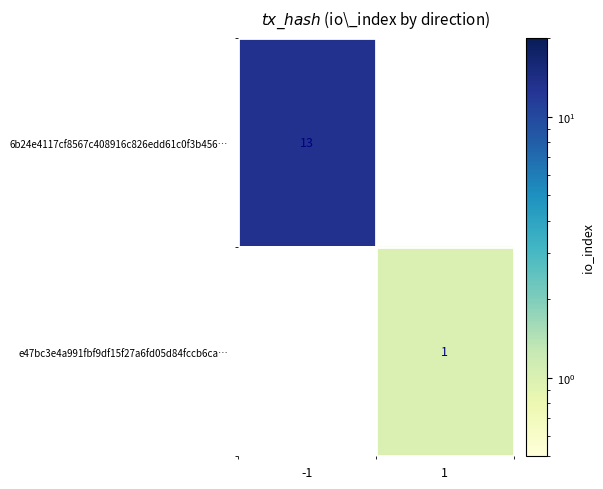

Is it true that 6b24e4117cf8567c408916c826edd61c0f3b456… equals 8 at -1?

False